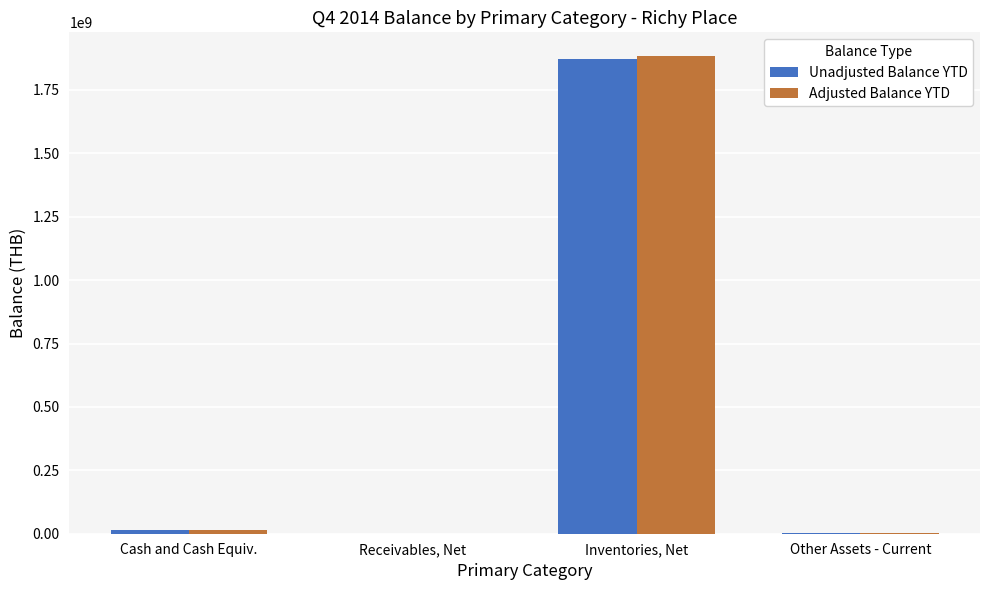

What is the sum of all Adjusted Balance YTD values?

1900542498.3